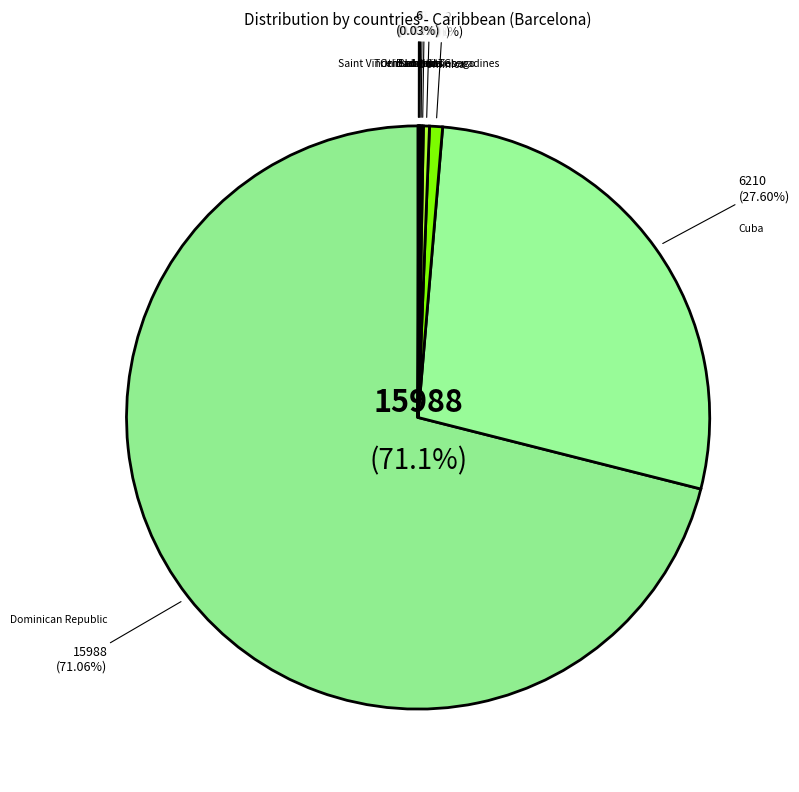

Combined, do Jamaica and Bahamas account for over 50%?

No